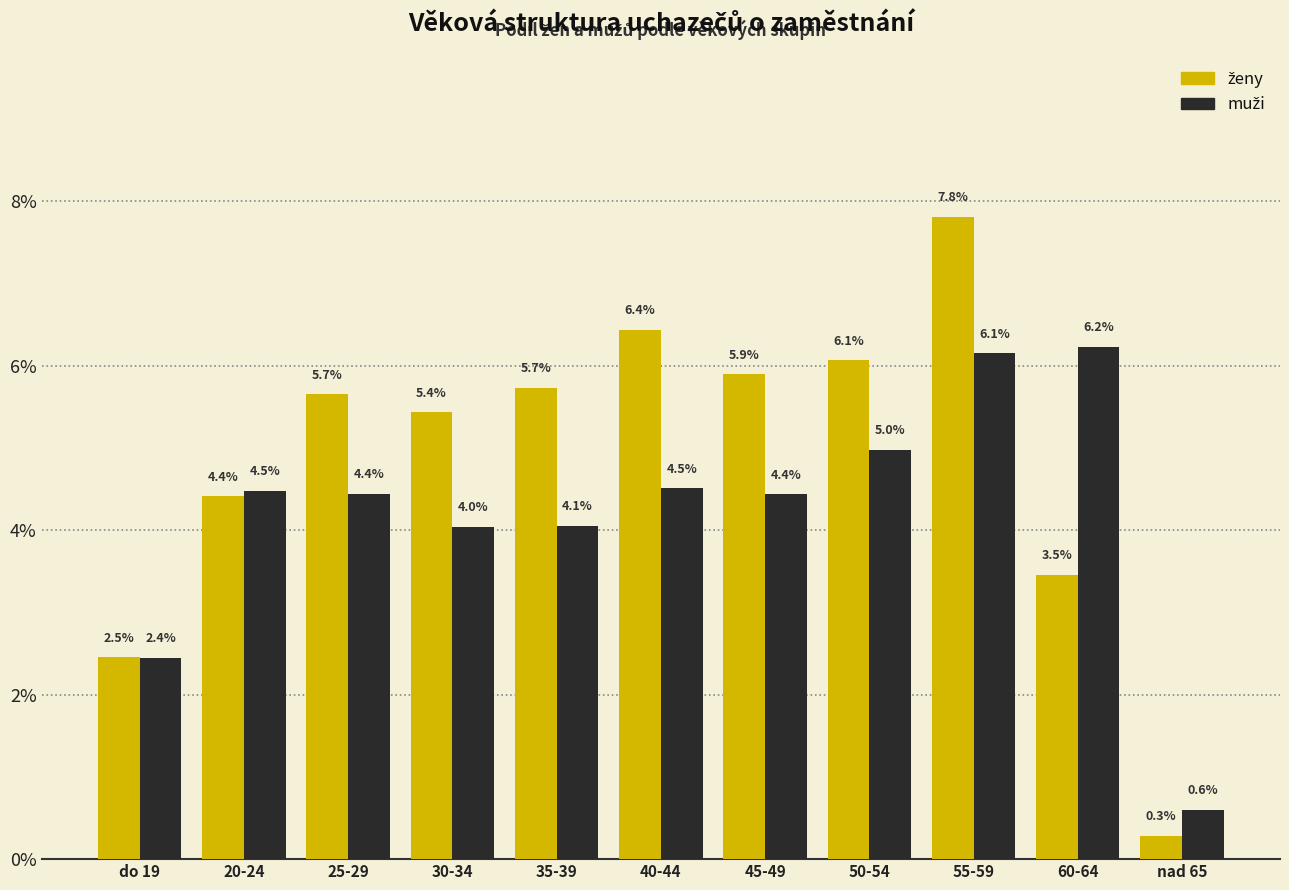

At which category is the sum across all series the highest?

55-59